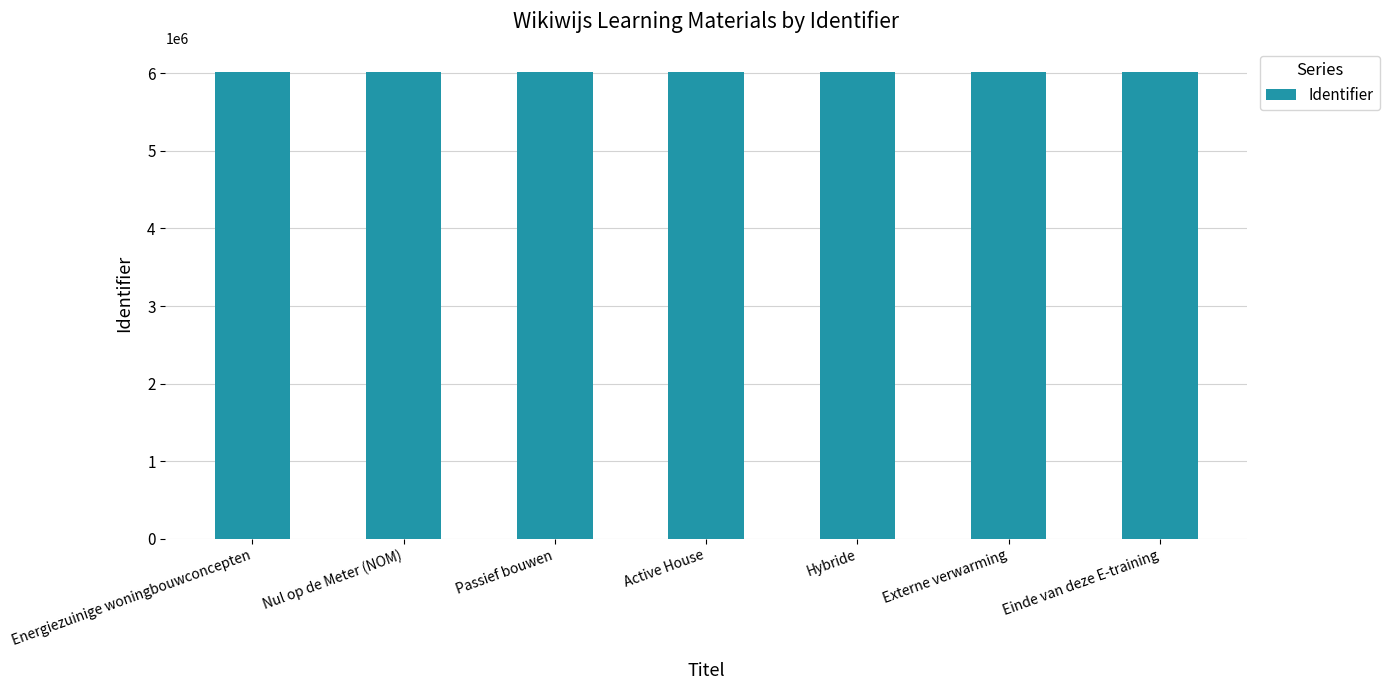

Is it true that the value at Hybride is 8596105?

False